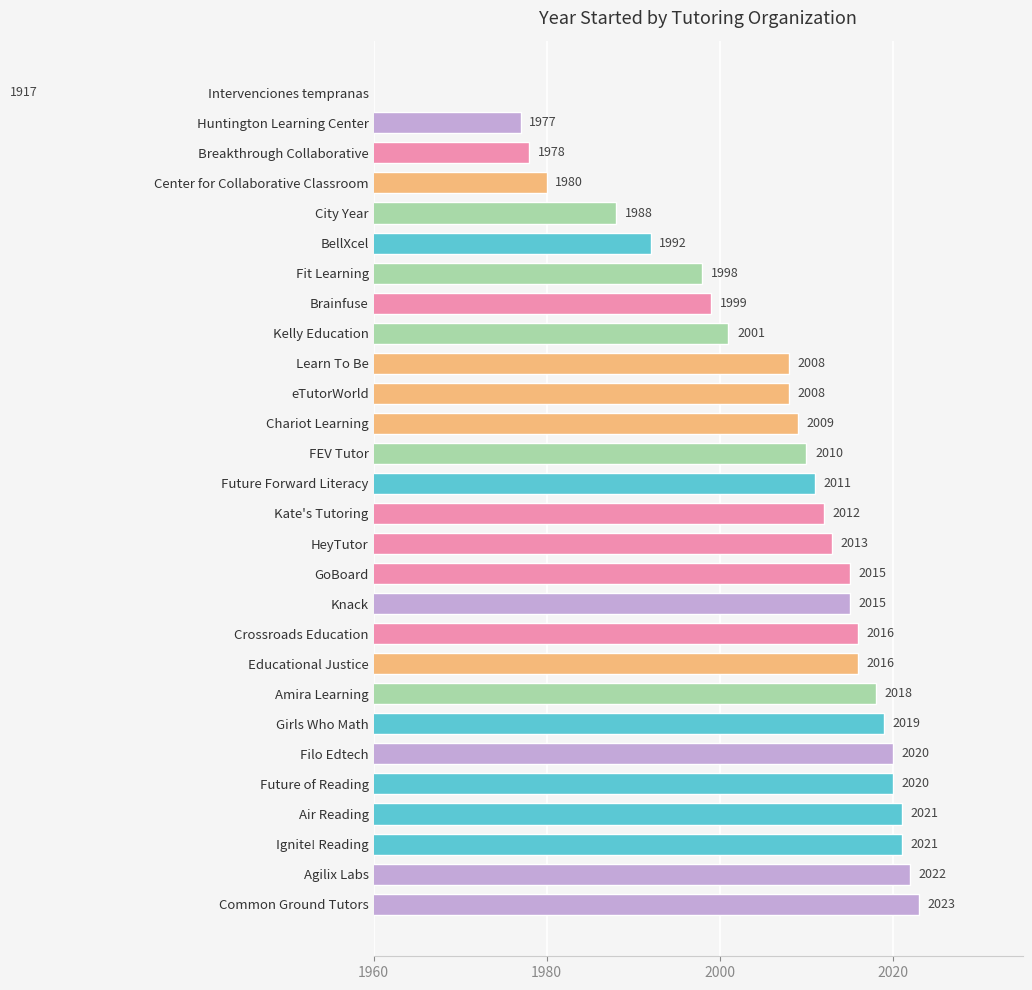

Reading left to right, list all the values displayed in this chart.

2023	2022	2021	2021	2020	2020	2019	2018	2016	2016	2015	2015	2013	2012	2011	2010	2009	2008	2008	2001	1999	1998	1992	1988	1980	1978	1977	1917